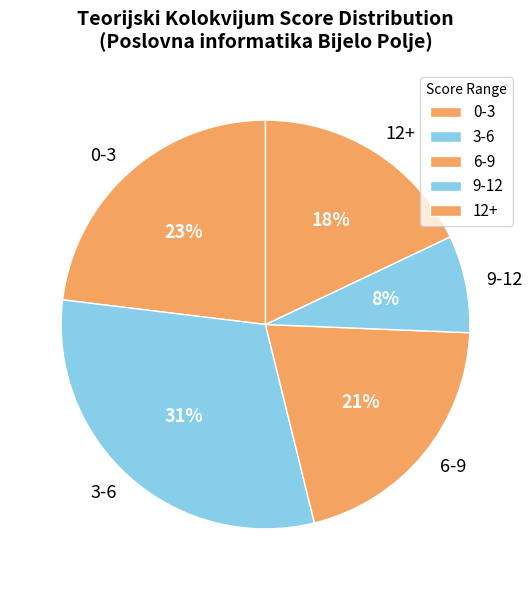

Count the number of slices in the pie.

5